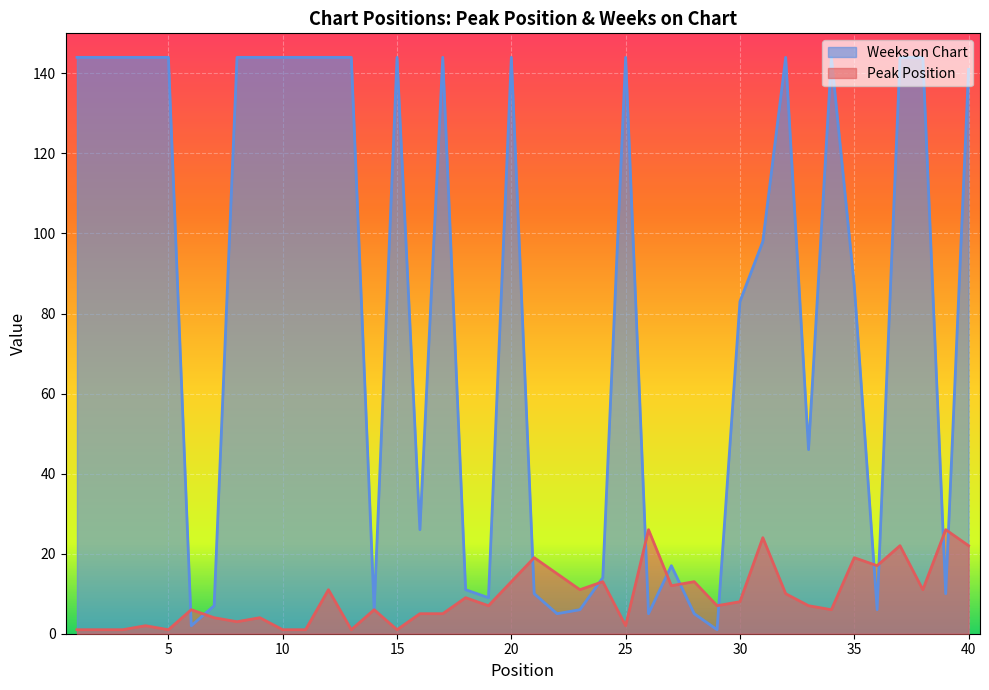

Which series has the widest spread of values?

Weeks on Chart